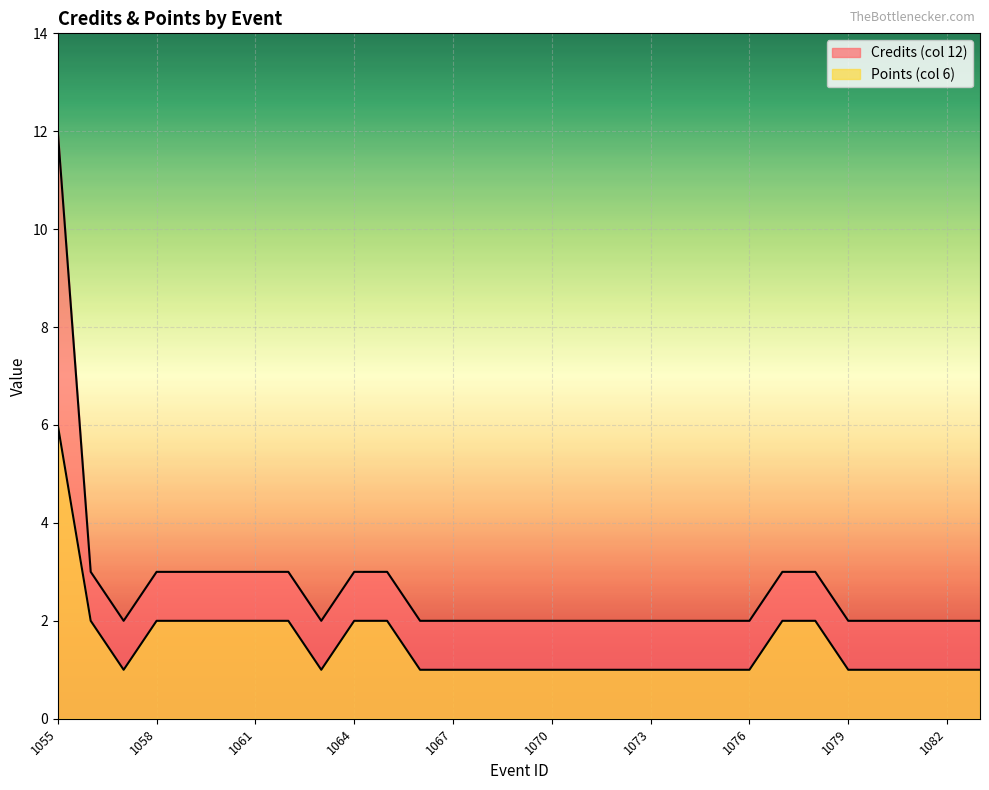

True or false: Points (col 6) and Credits (col 12) cross at least once.

False